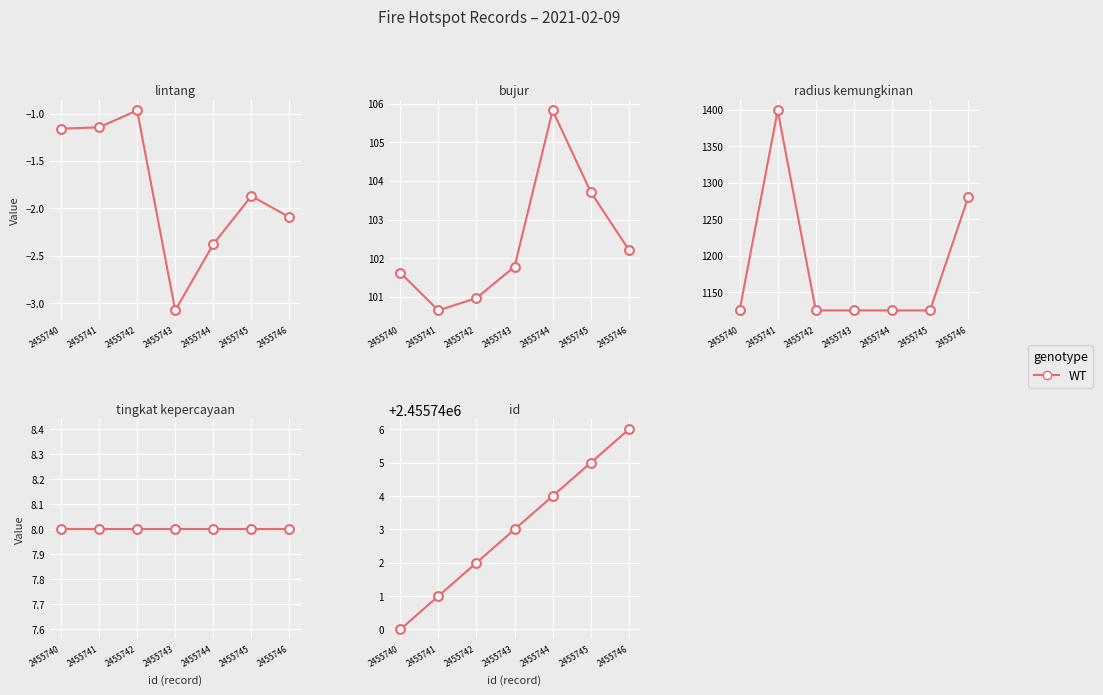

Between 2455741 and 2455742, which is larger?

2455742